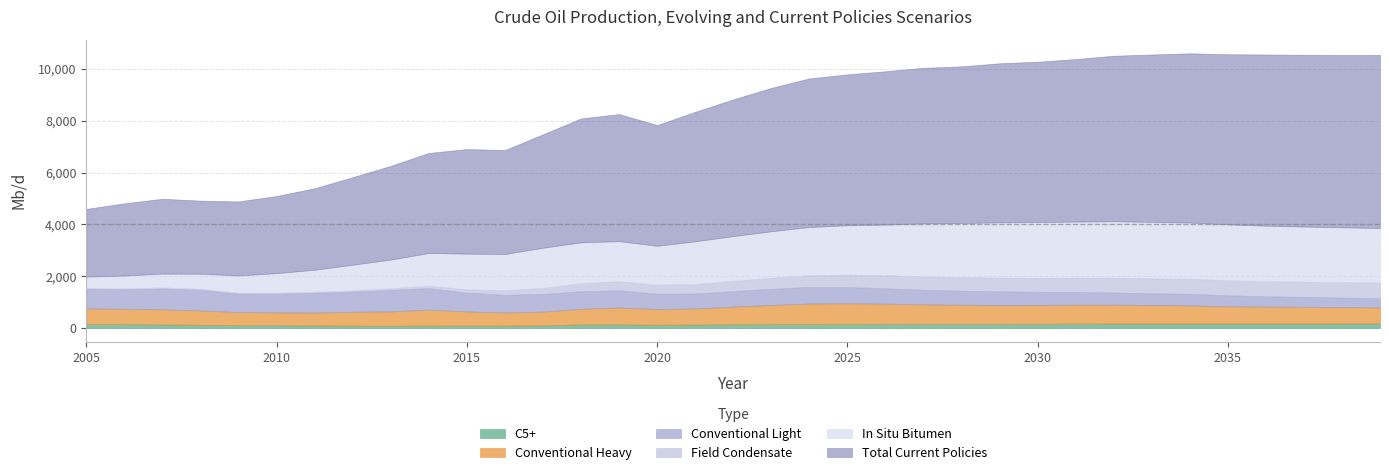

True or false: Conventional Heavy and Total Current Policies intersect in this chart.

False